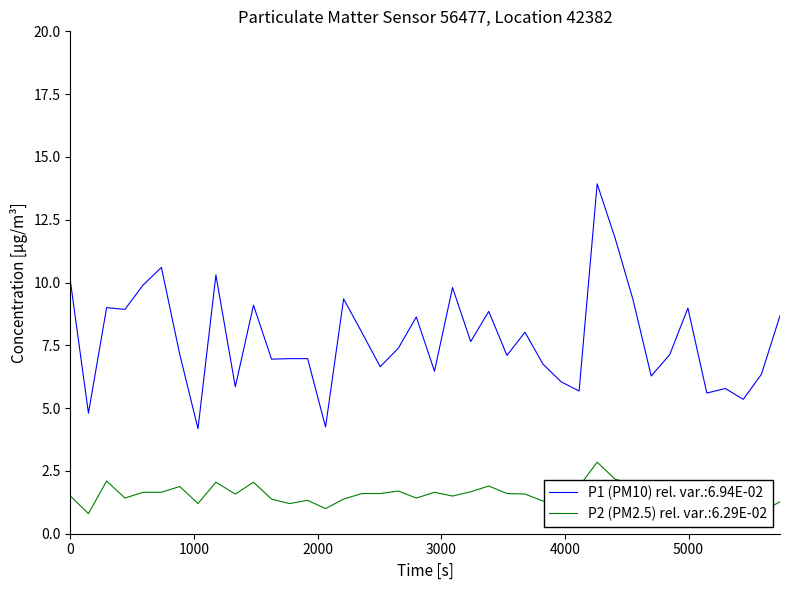

Rank the series by their maximum value, from lowest to highest.

P2 (PM2.5) rel. var.:6.29E-02, P1 (PM10) rel. var.:6.94E-02